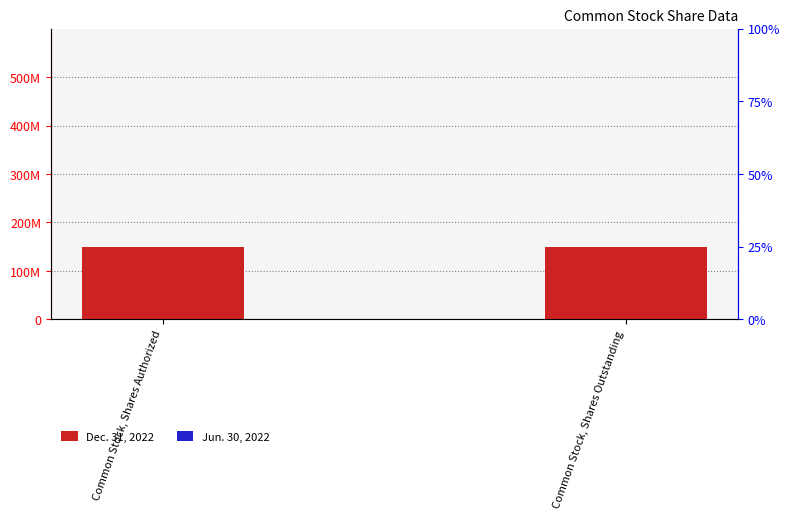

Rank the series by their maximum value, from lowest to highest.

Jun. 30, 2022, Dec. 31, 2022